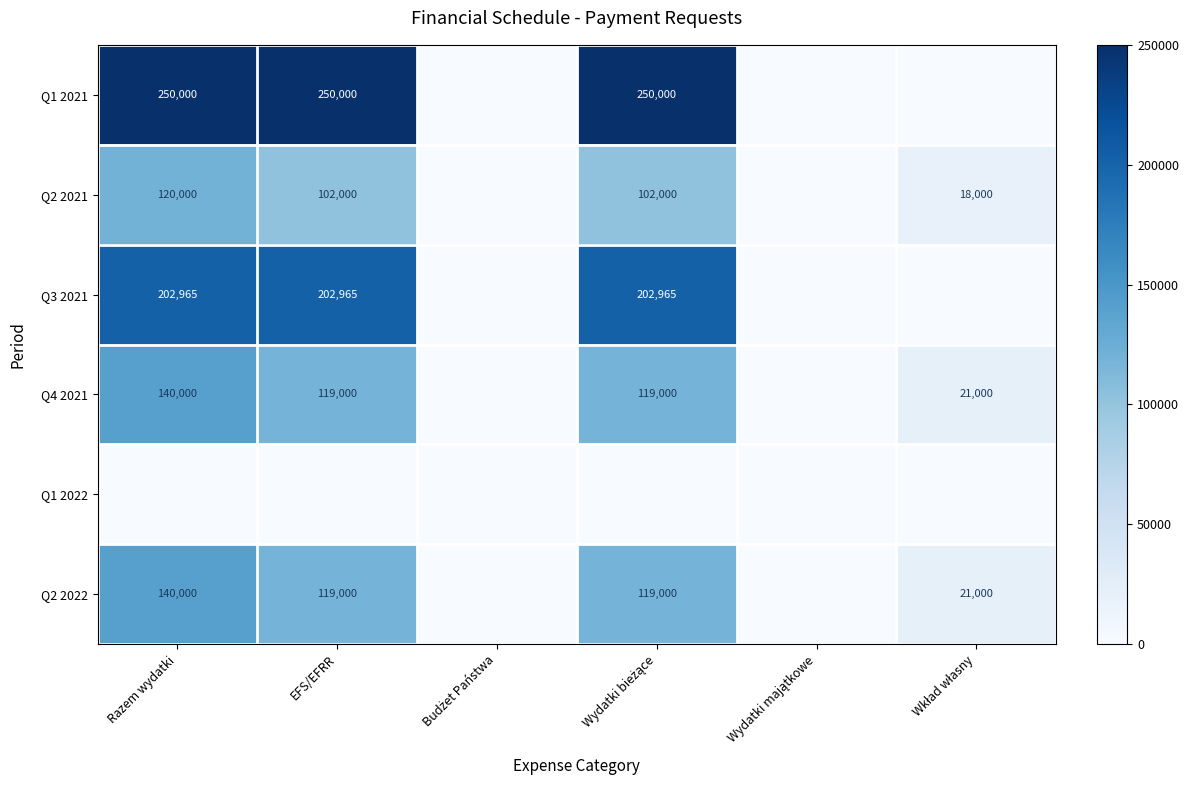

The value of Q2 2022 at Razem wydatki is 201084. True or false?

False